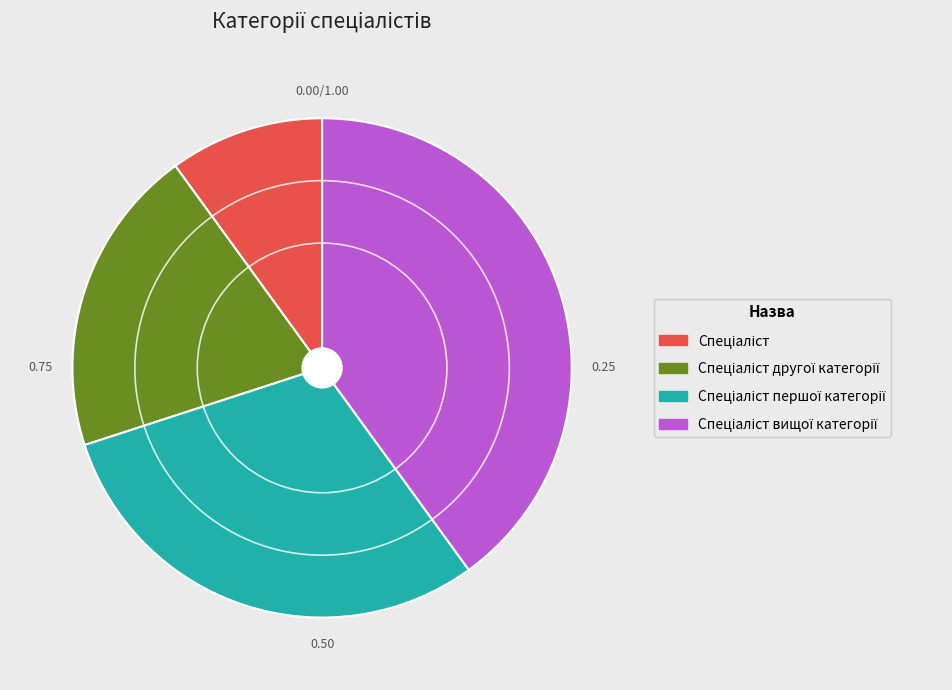

Is there any slice that represents more than half of the pie?

No